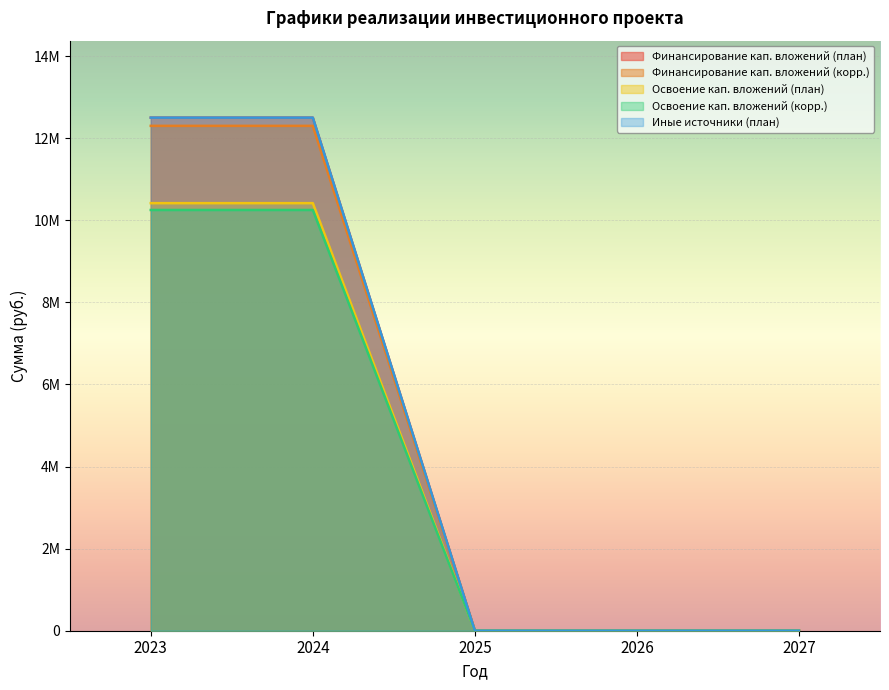

What is the difference between the second highest and minimum values in the Иные источники (план) series?

12500000